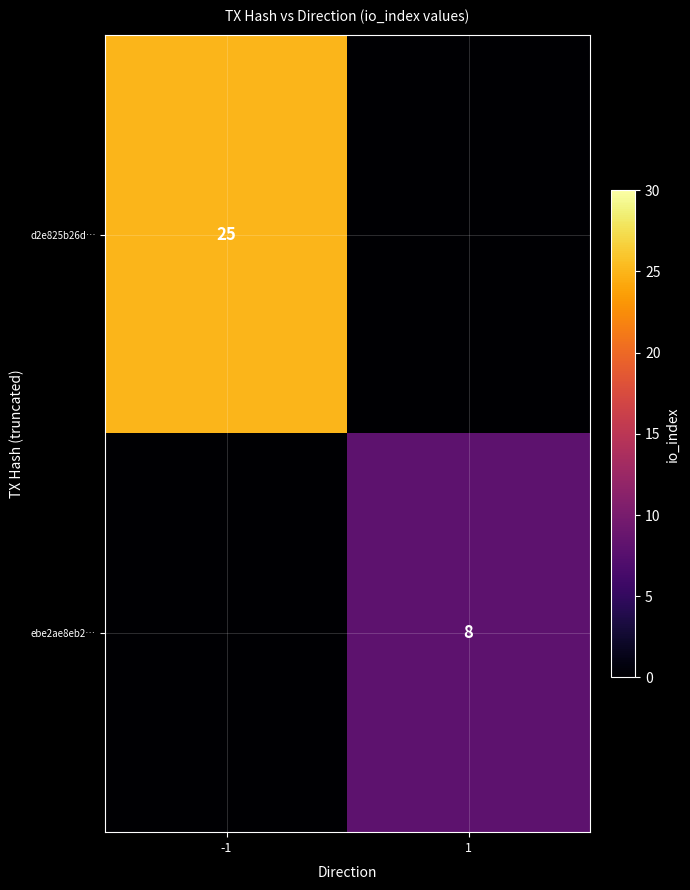

Is it true that d2e825b26d… equals 39 at -1?

False